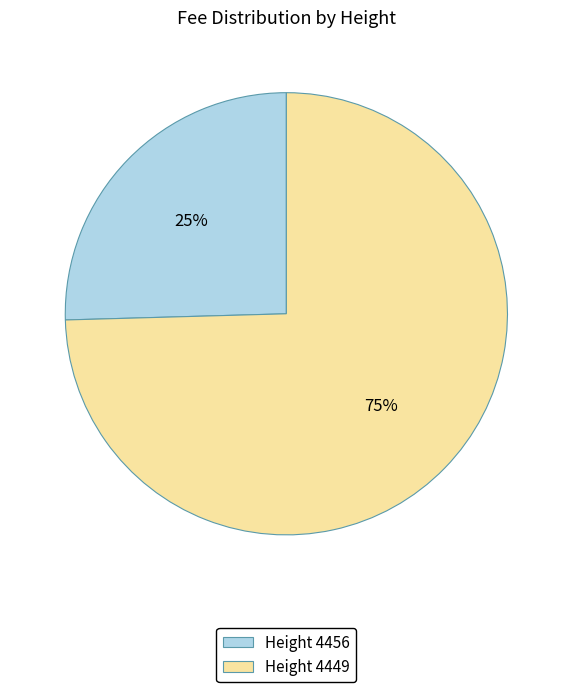

What percentage is the Height 4449 slice, to the nearest percent?

75%